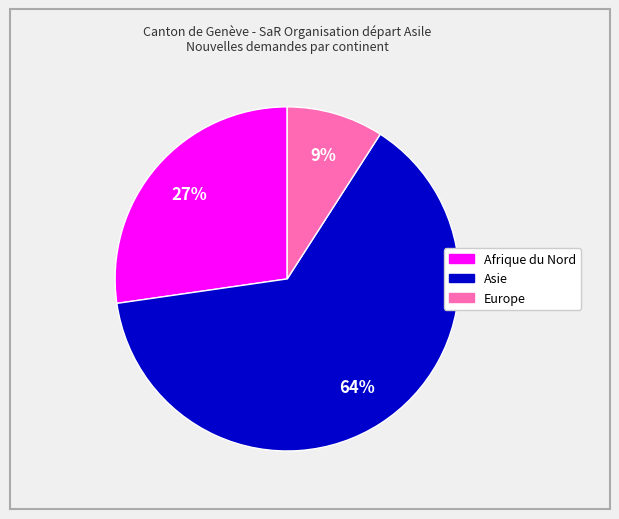

To the nearest percent, what is the average slice percentage?

33%